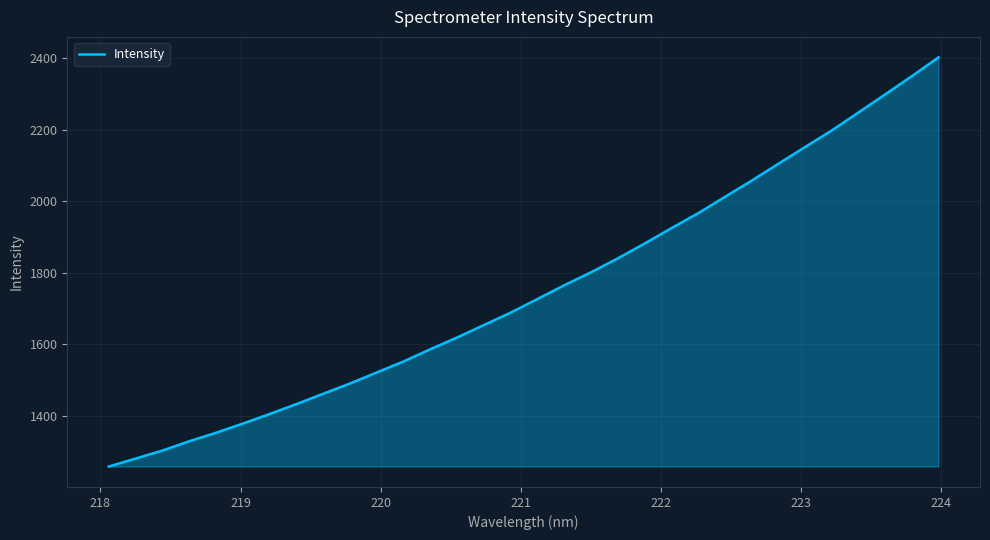

What is the minimum value shown in the chart?

1259.0